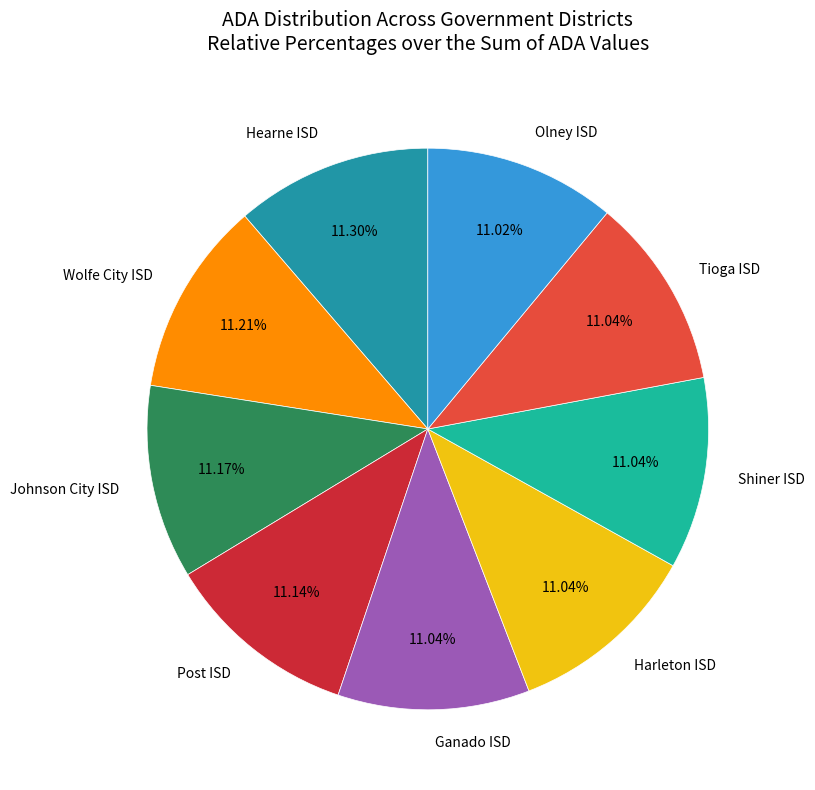

Approximately how many times larger is the value at Olney ISD compared to Tioga ISD?

1.0